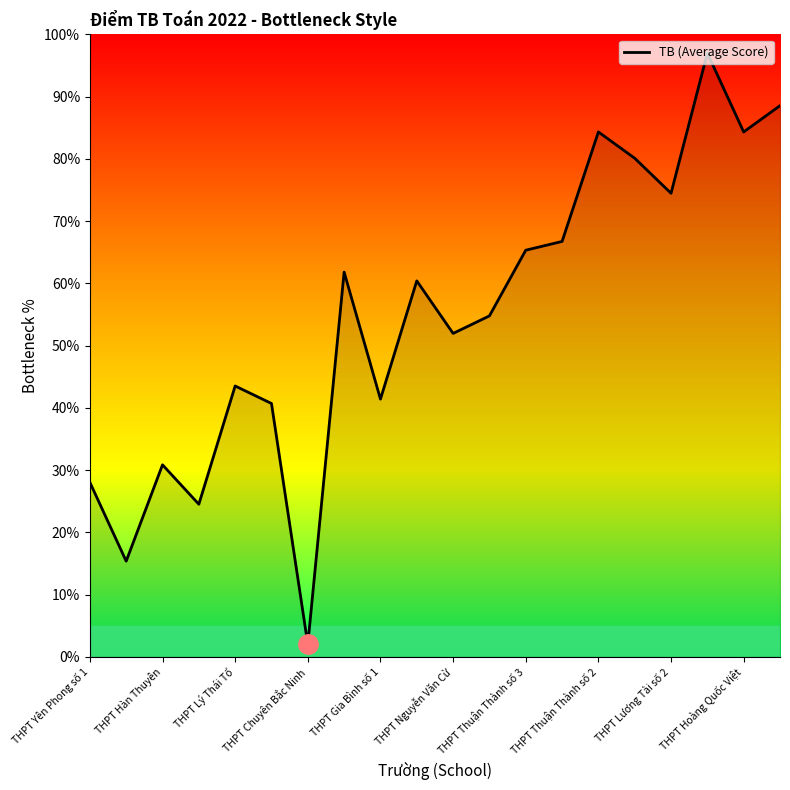

What is the difference between the maximum and minimum values?

95.0